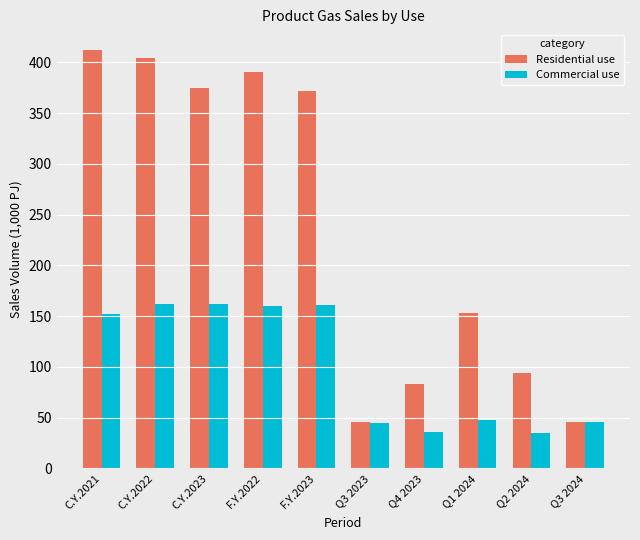

Is the value of Commercial use at C.Y.2023 greater than the value of Residential use at Q3 2024?

Yes